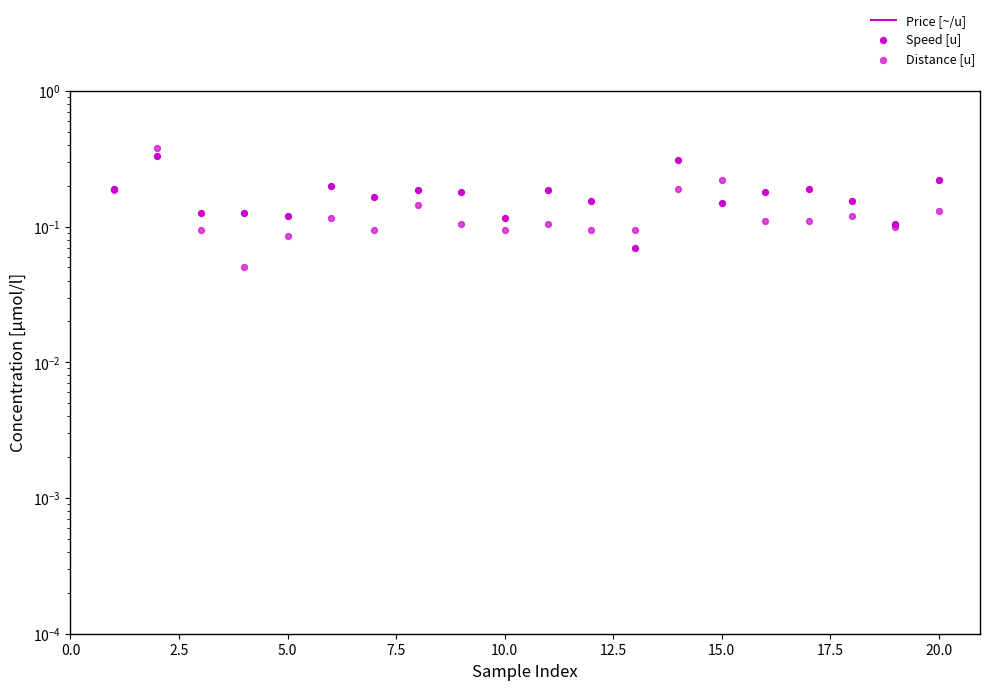

Which series reaches the minimum Y coordinate?

Distance [u]